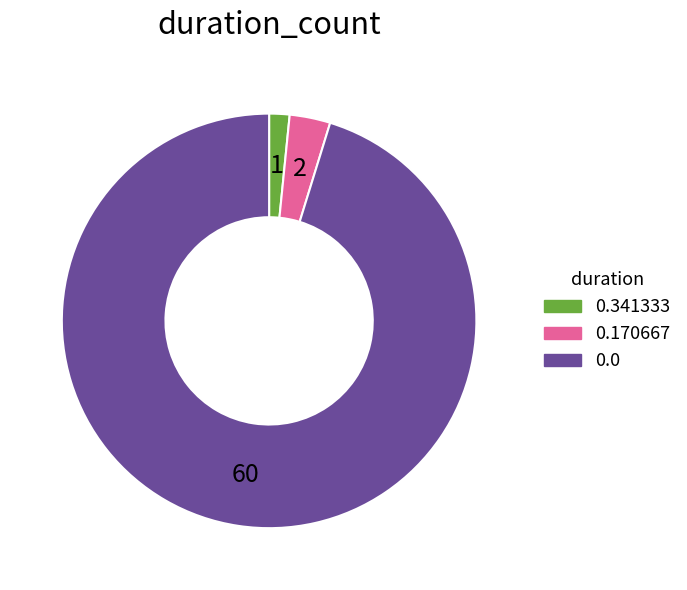

The 0.0 slice represents 32% of the pie. True or false?

False